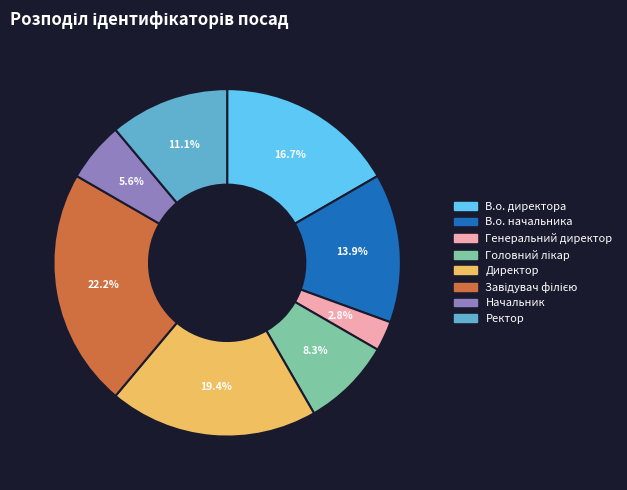

Which has a higher value, Директор or Генеральний директор?

Директор